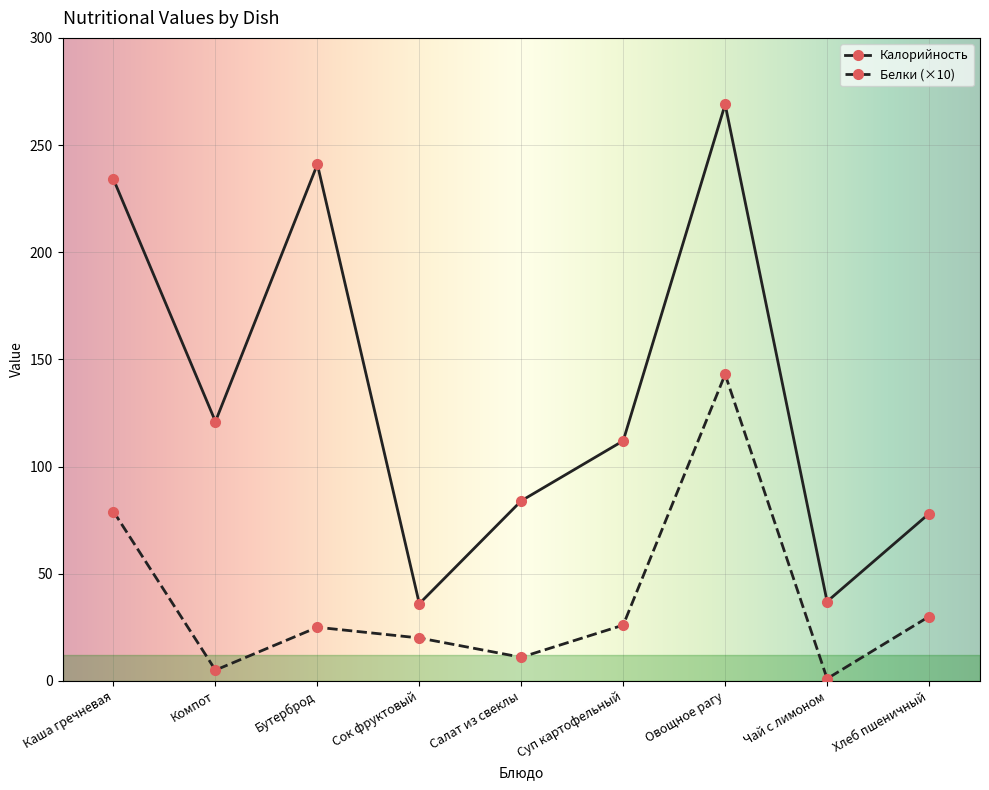

What is the spread (max minus min) of values at Салат из свеклы?

73